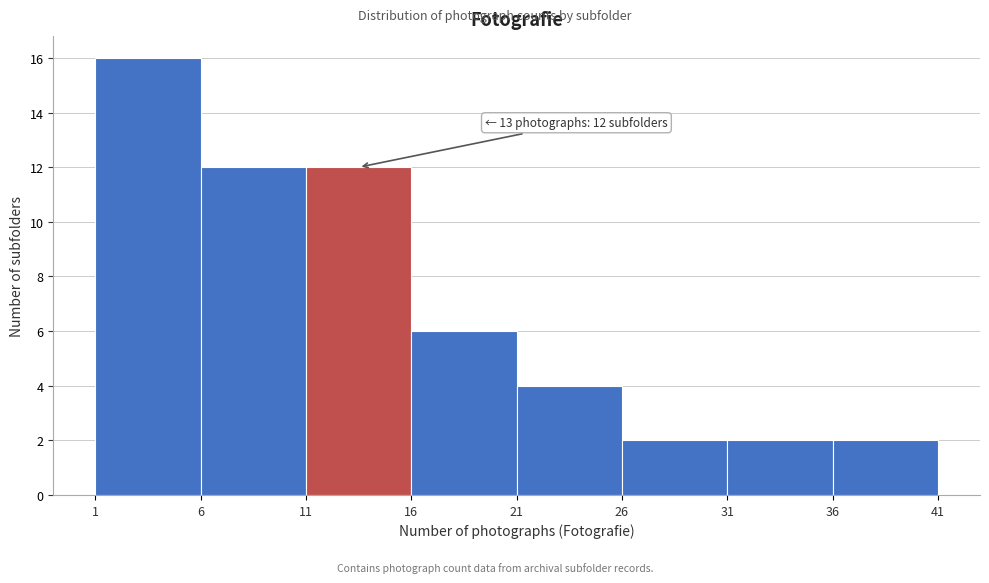

Over which range of the x-axis is the bar tallest?

1 to 6